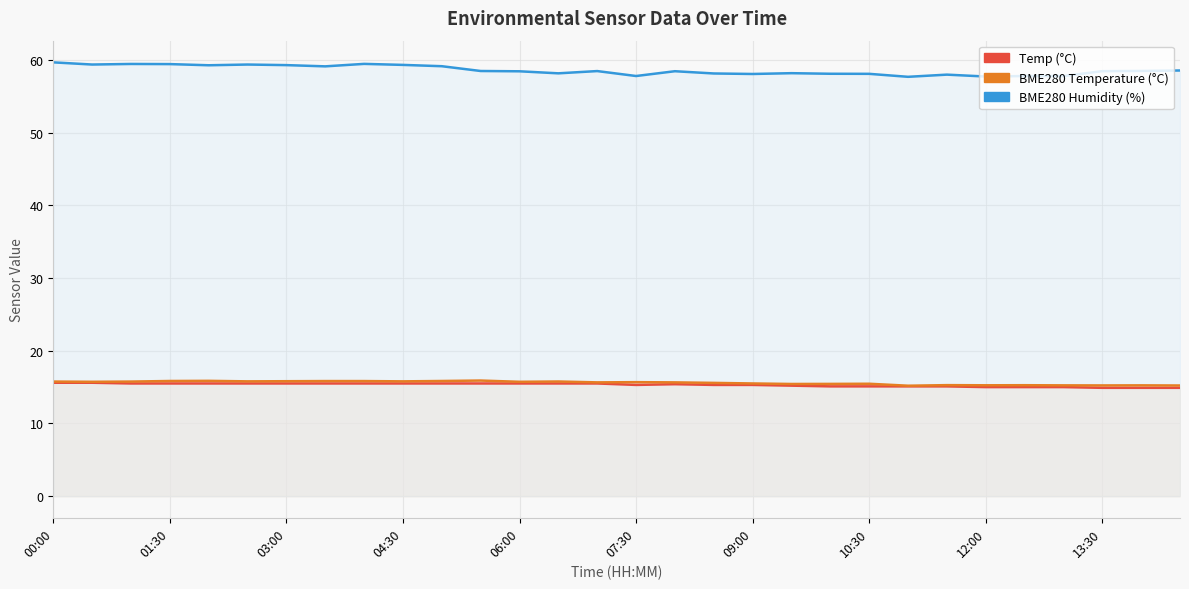

Where does the Temp series first go above 15?

00:00